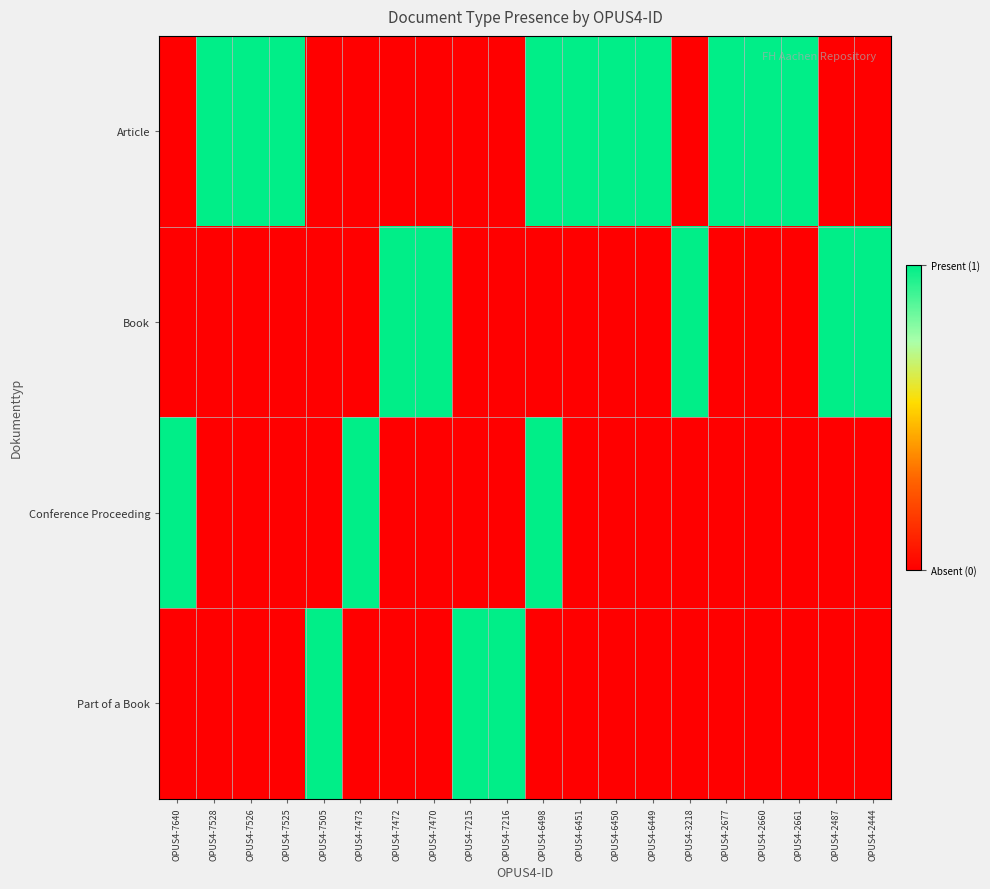

Which series has the largest total across all categories?

Article